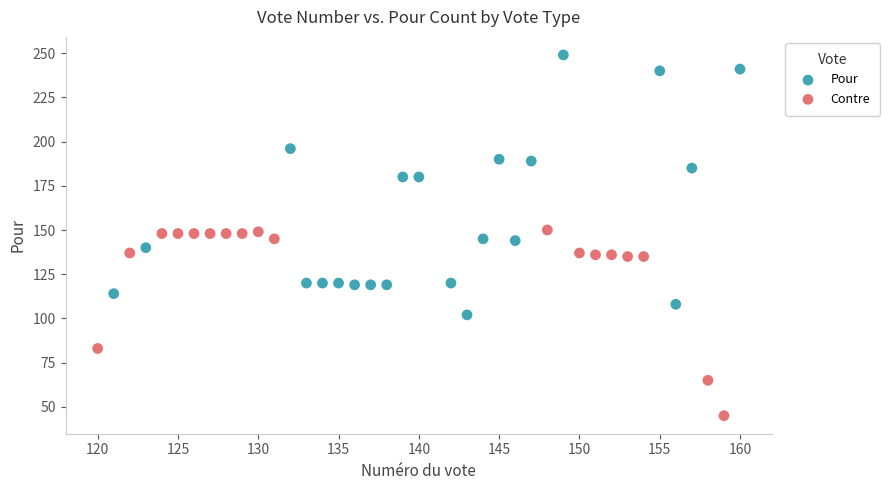

Which series has the largest Y range (max minus min)?

Pour